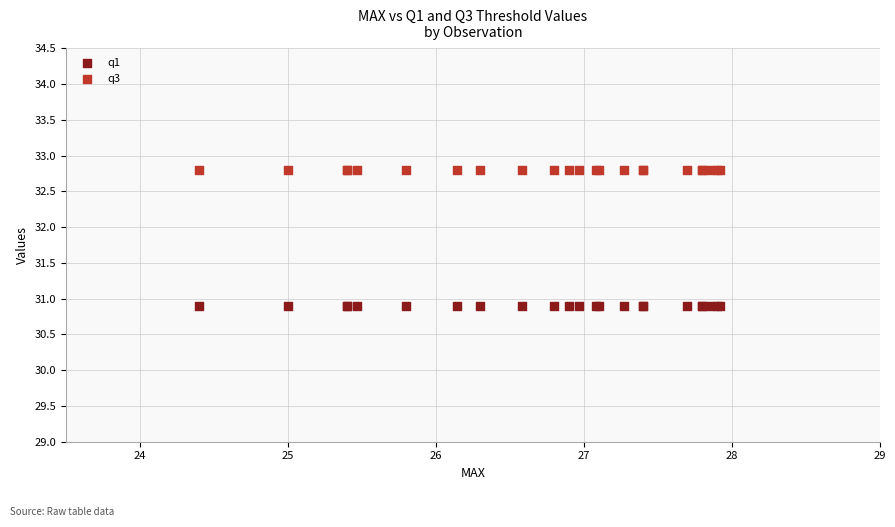

Which series contains the lowest Y value?

q1